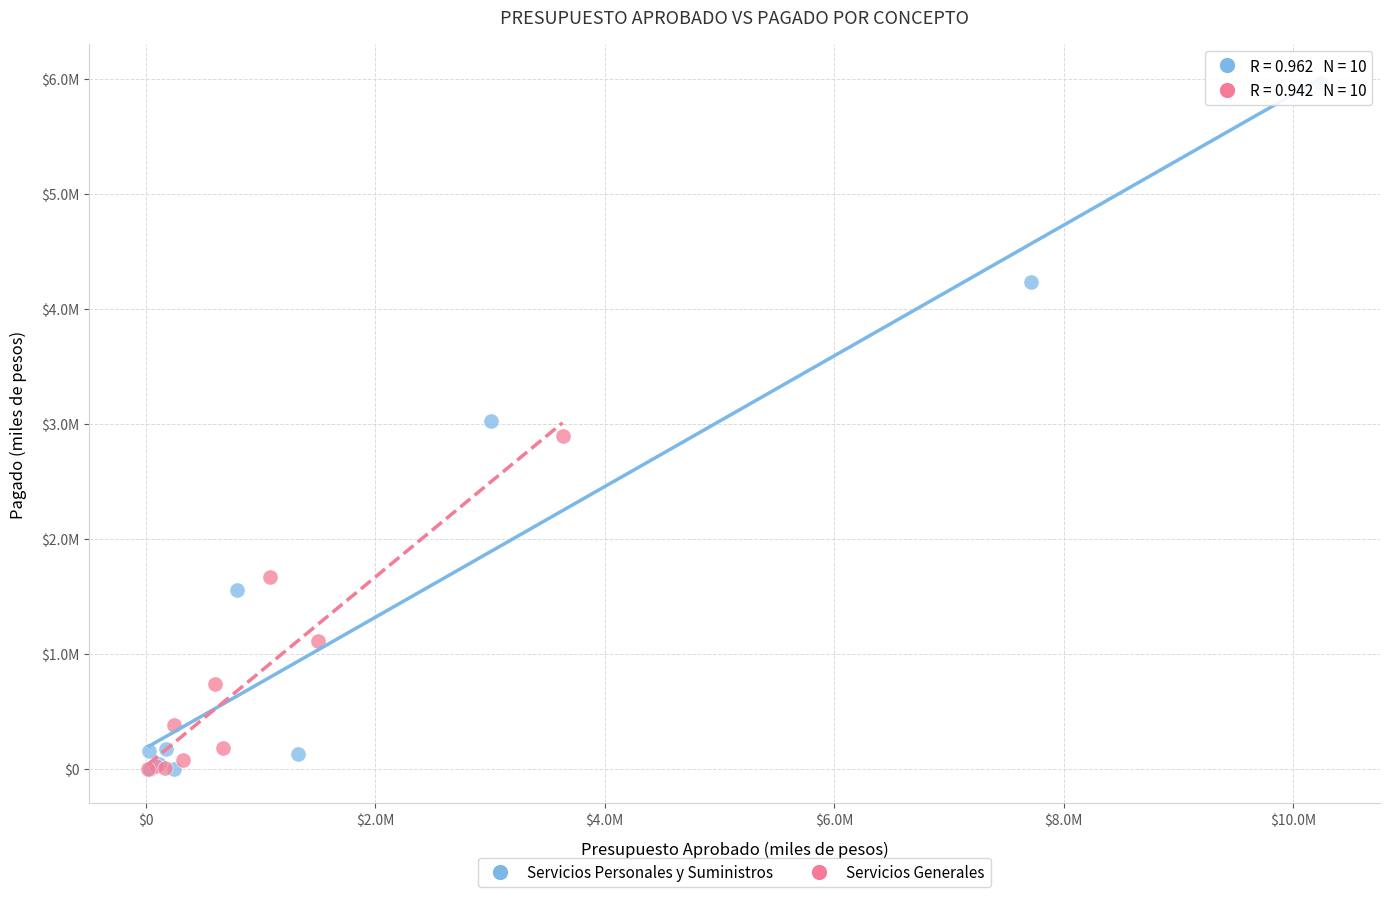

Which series contains the highest Y value?

Servicios Personales y Suministros